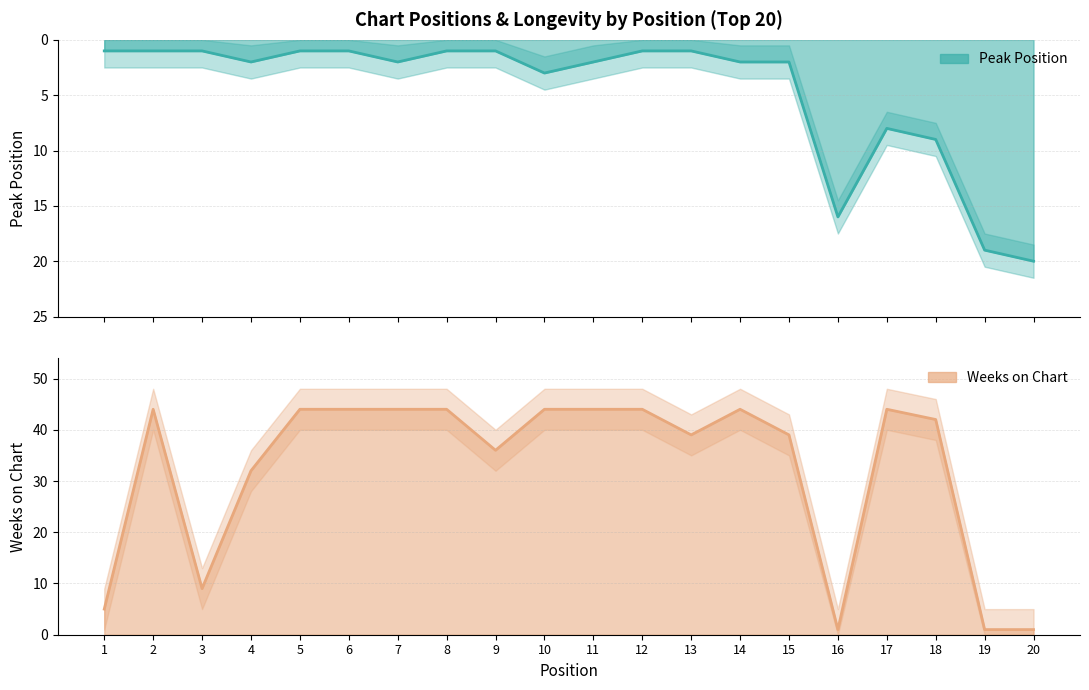

At which category does Weeks on Chart (line) reach its first local valley?

3